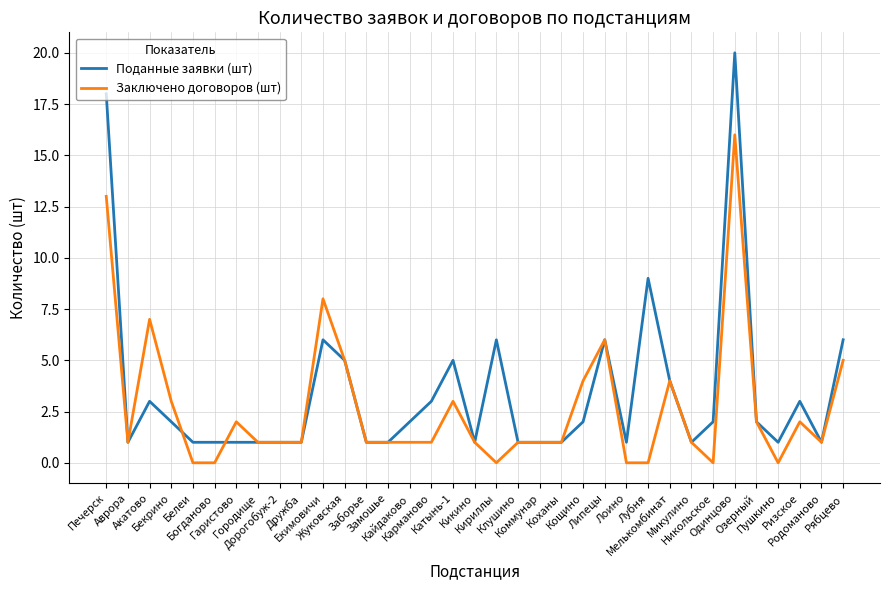

The value of Поданные заявки (шт) at Акатово is 3. True or false?

True